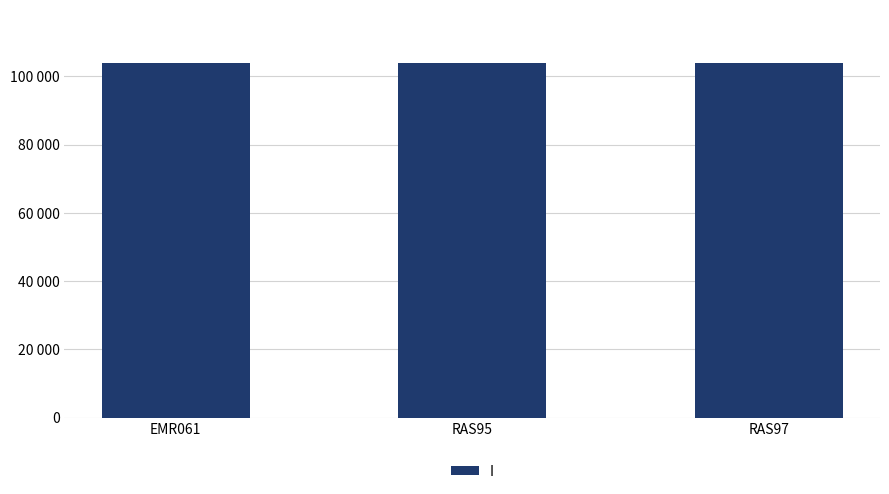

What is the value of the 3rd bar from the left?

103882